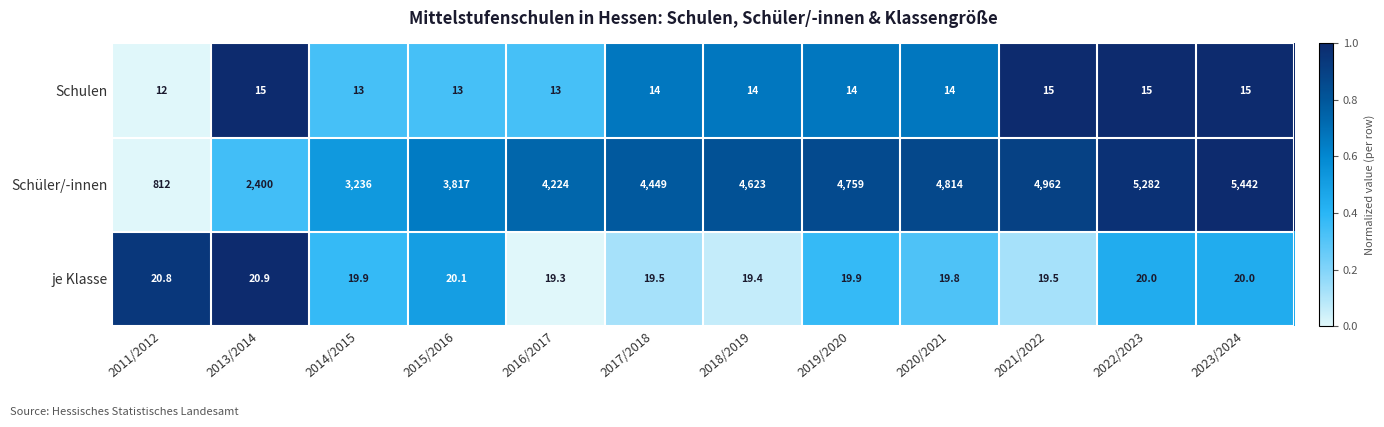

What is the sum of the je Klasse values at 2019/2020 and 2022/2023?

39.9